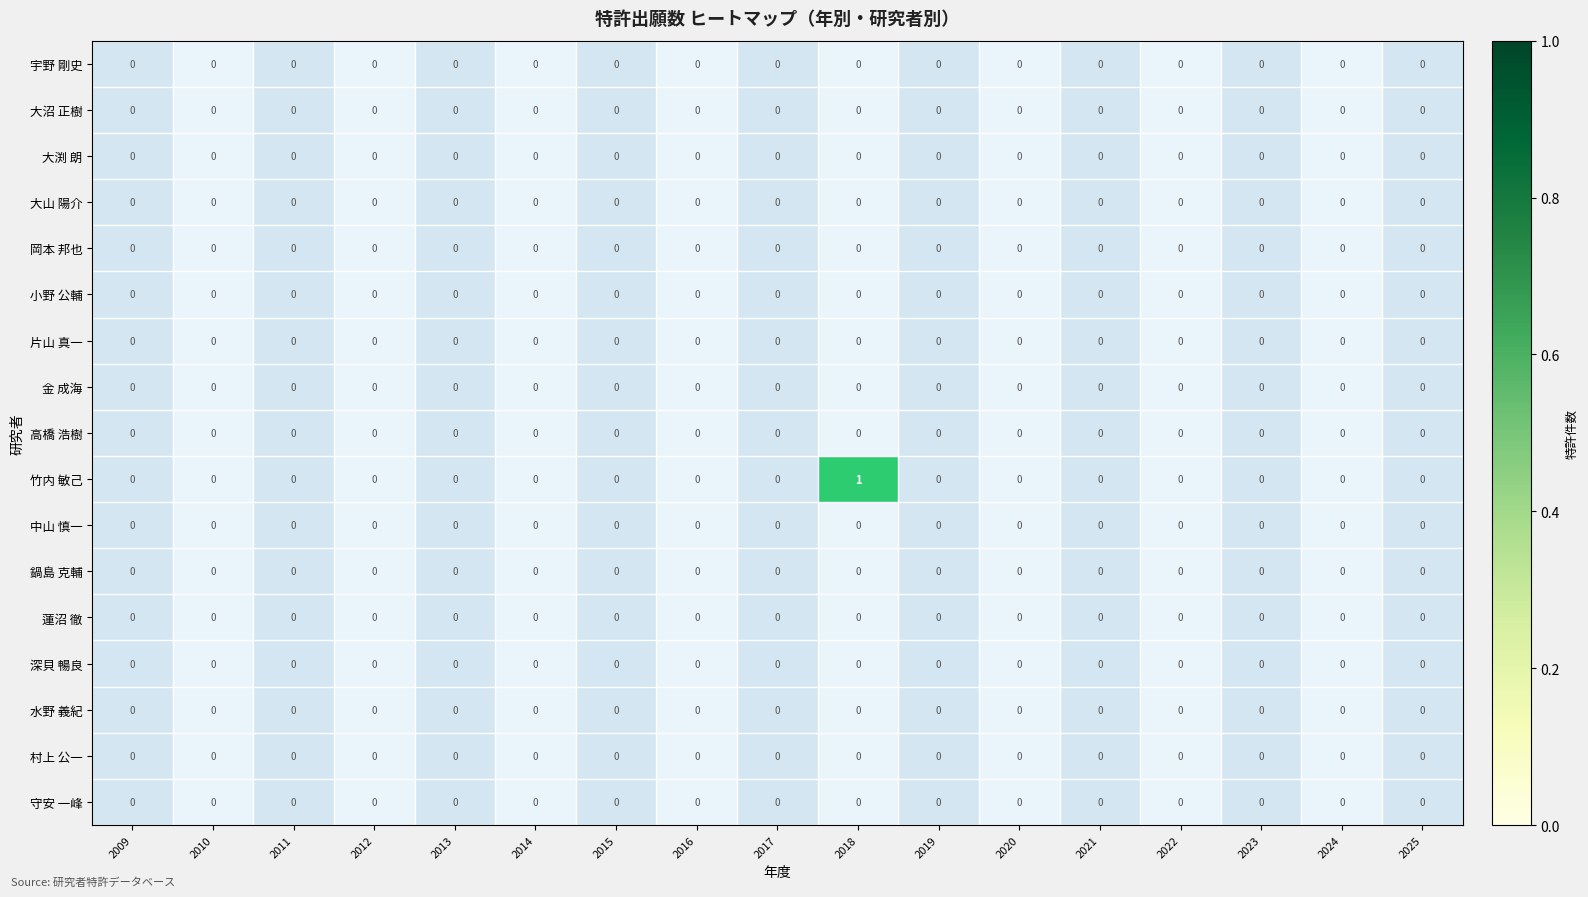

Is it true that 水野 義紀 equals 0 at 2013?

True